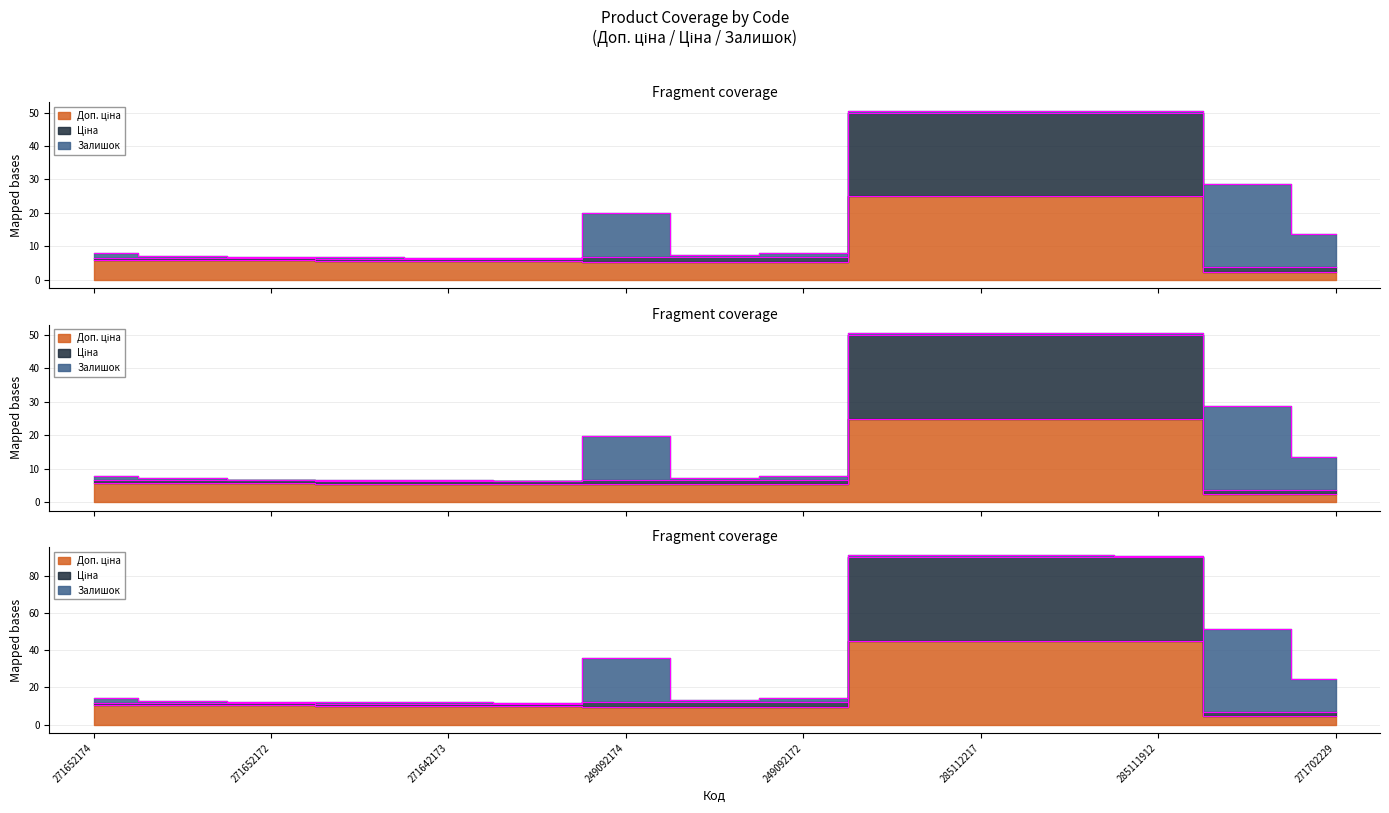

The Ціна series shows 4.6 at 249092174. True or false?

False